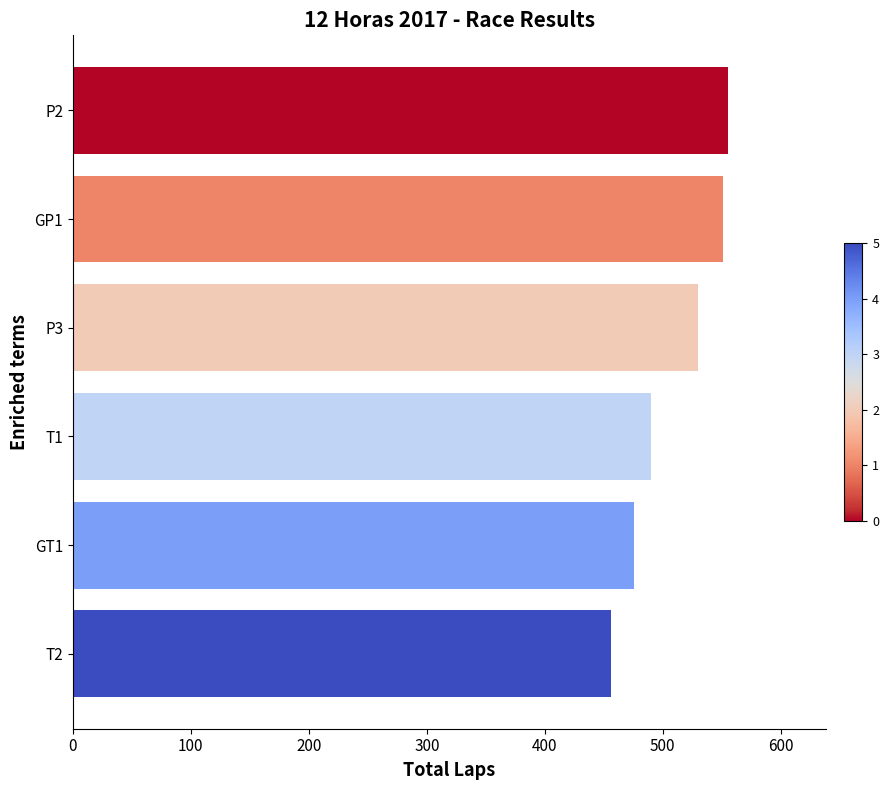

Reading top to bottom, transcribe all the data shown in this chart.

555	551	530	490	476	456